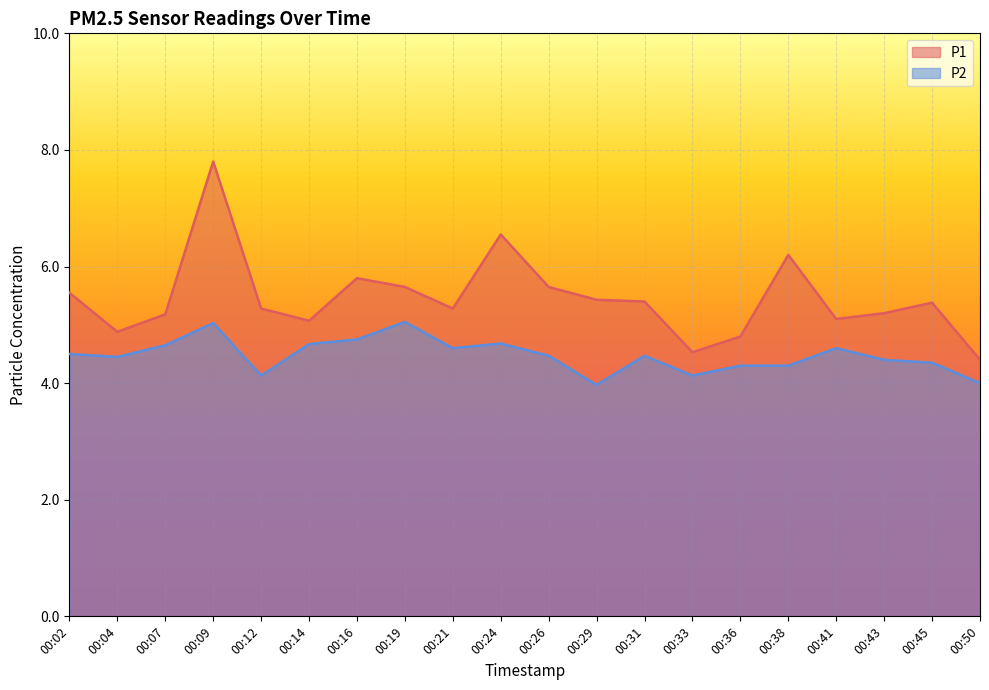

List the series in order of their peak value, lowest first.

P2, P1